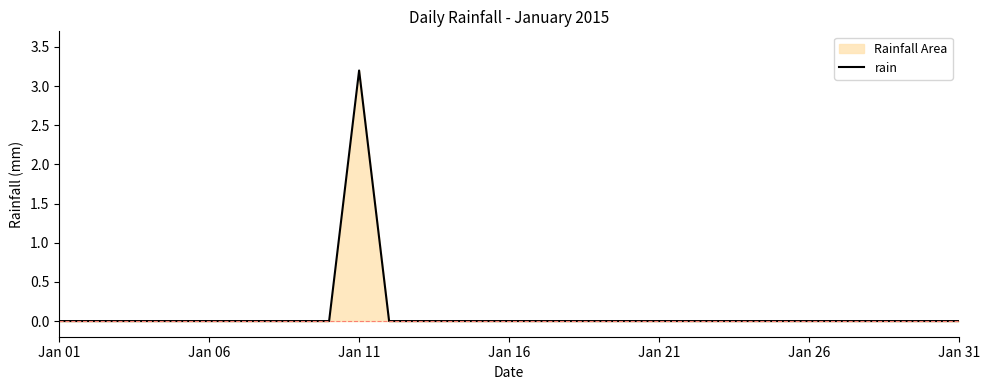

How many values are between 0 and 1?

30